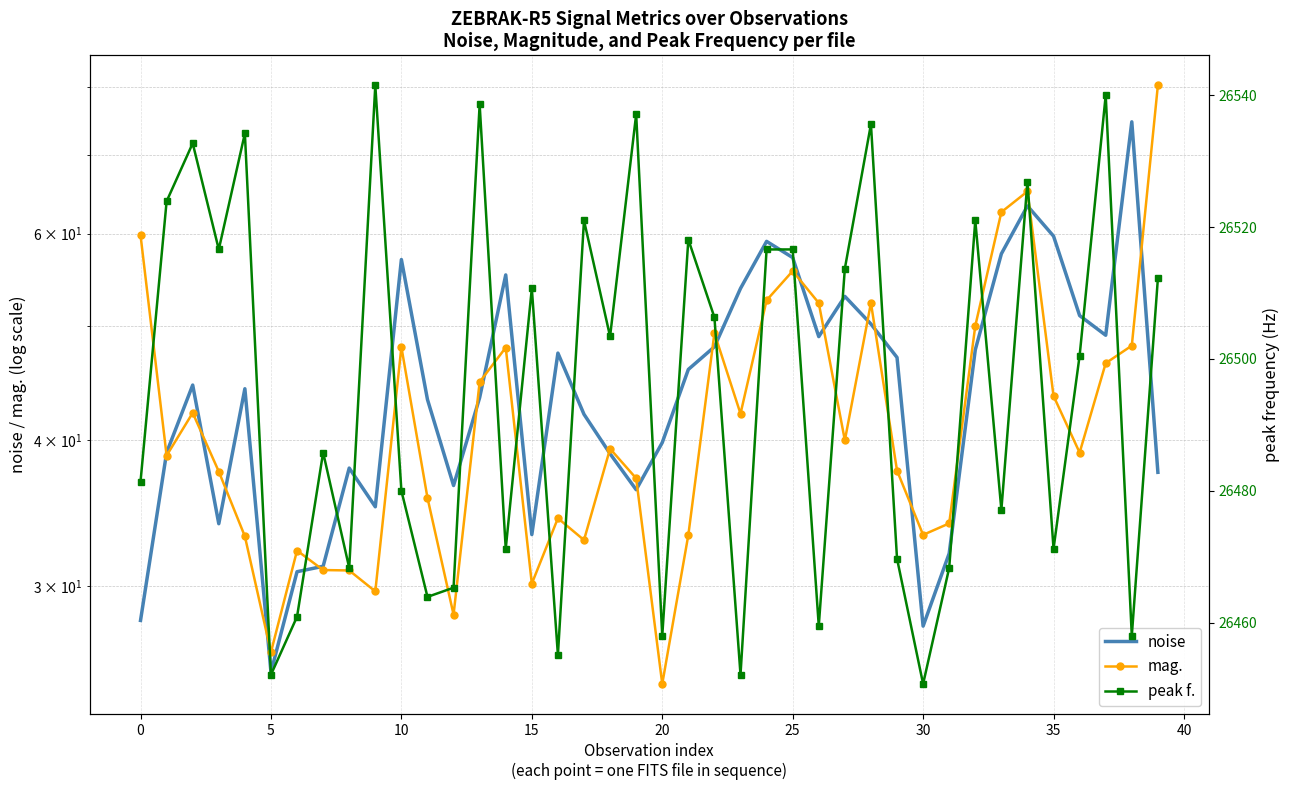

Reading left to right, what are all the values shown in this chart?

noise: 28.1	39.0	44.6	33.9	44.2	25.4	30.9	31.2	37.8	35.1	57.0	43.3	36.6	43.5	55.3	33.2	47.4	42.1	38.9	36.3	39.8	45.9	48.0	53.9	59.1	57.2	49.0	53.0	50.2	47.0	27.8	32.0	47.7	57.7	63.3	59.7	51.1	49.1	74.7	37.5
mag.: 59.8	38.8	42.2	37.6	33.1	26.4	32.2	31.0	31.0	29.7	48.0	35.7	28.4	44.8	48.0	30.2	34.3	32.9	39.3	37.1	24.8	33.2	49.3	42.1	52.6	55.7	52.3	40.0	52.4	37.7	33.2	34.0	50.0	62.6	65.2	43.6	39.0	46.5	48.1	80.3
peak f.: 26481.4	26523.9	26532.7	26516.6	26534.2	26452.1	26460.9	26485.8	26468.3	26541.5	26480.0	26463.9	26465.3	26538.6	26471.2	26510.7	26455.1	26521.0	26503.4	26537.1	26458.0	26518.1	26506.3	26452.1	26516.6	26516.6	26459.5	26513.7	26535.6	26469.7	26450.7	26468.3	26521.0	26477.1	26526.9	26471.2	26500.5	26540.0	26458.0	26512.2